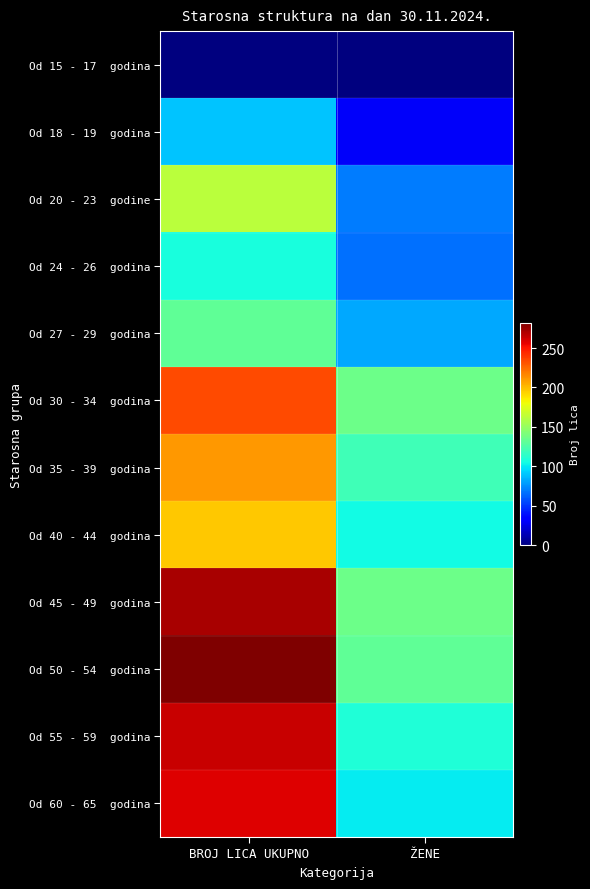

List the series in order of their peak value, lowest first.

Od 15 - 17 godina, Od 18 - 19 godina, Od 24 - 26 godina, Od 27 - 29 godina, Od 20 - 23 godine, Od 40 - 44 godina, Od 35 - 39 godina, Od 30 - 34 godina, Od 60 - 65 godina, Od 55 - 59 godina, Od 45 - 49 godina, Od 50 - 54 godina